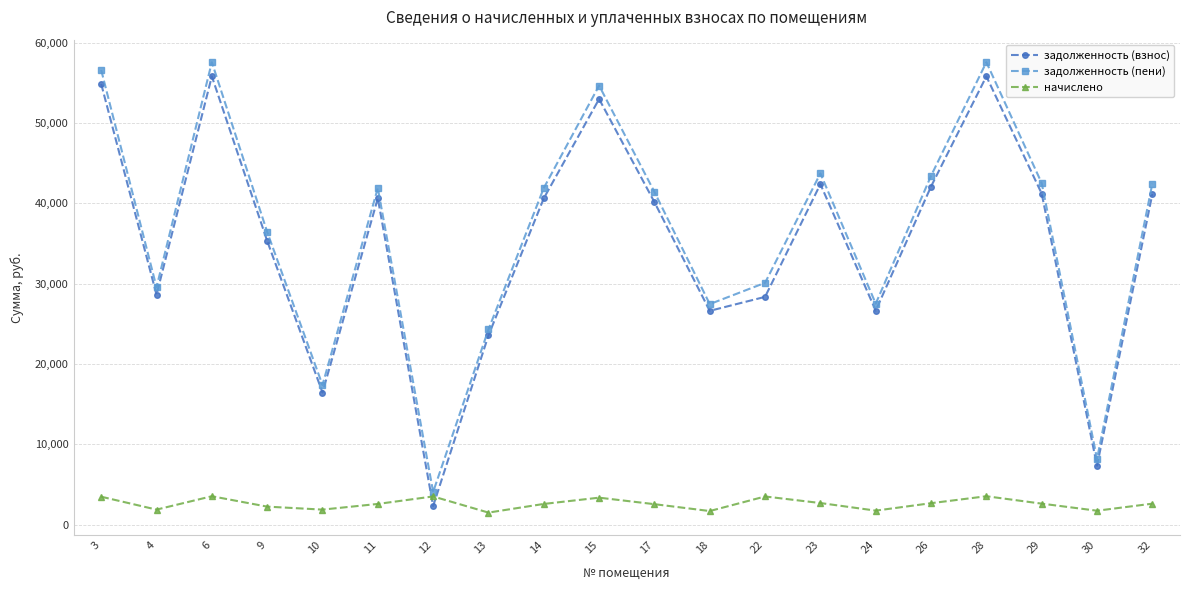

Is it true that начислено equals 2232.0 at 9?

True